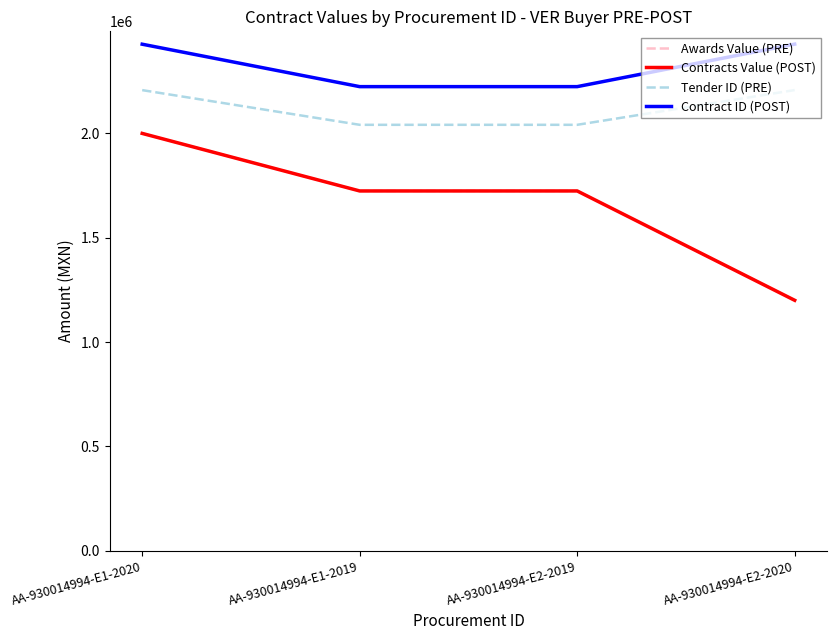

Between AA-930014994-E2-2019 and AA-930014994-E2-2020, which series saw the biggest shift?

Awards Value (PRE)